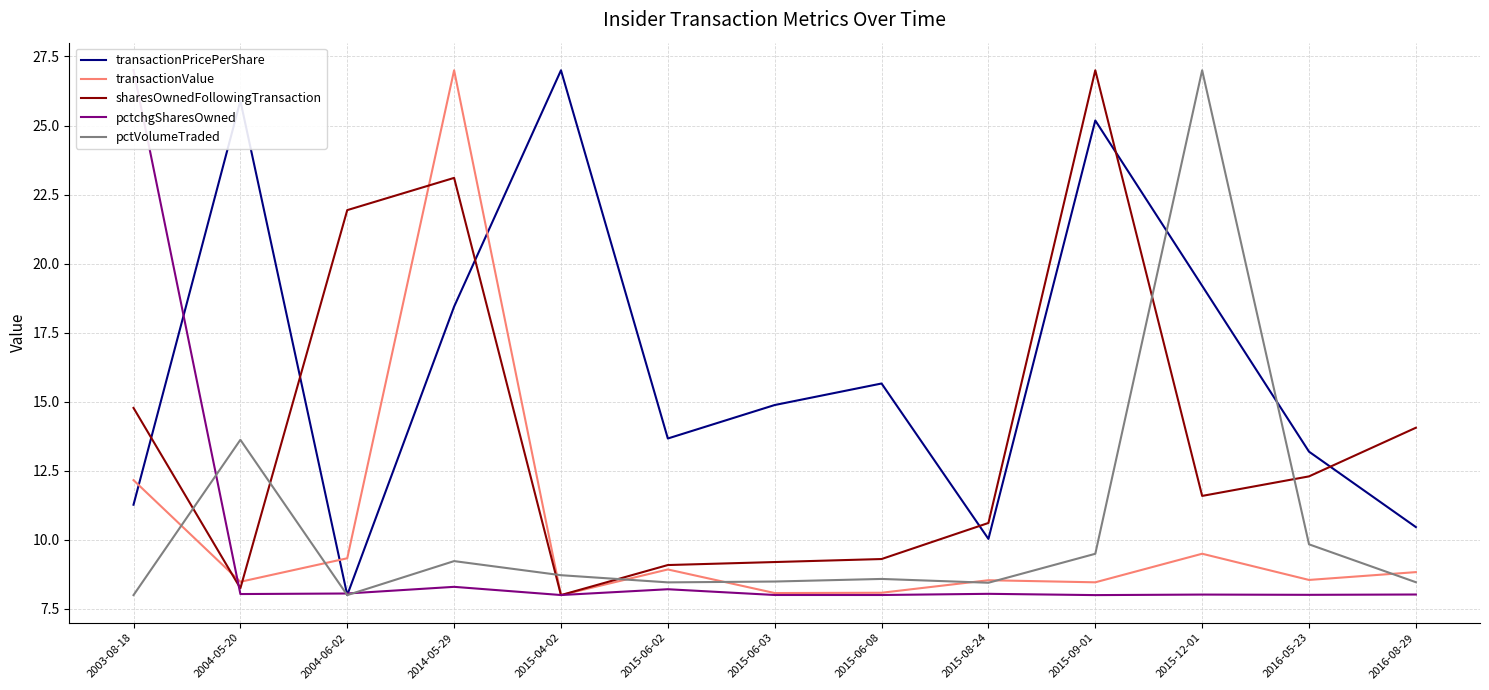

True or false: sharesOwnedFollowingTransaction and pctVolumeTraded intersect in this chart.

True